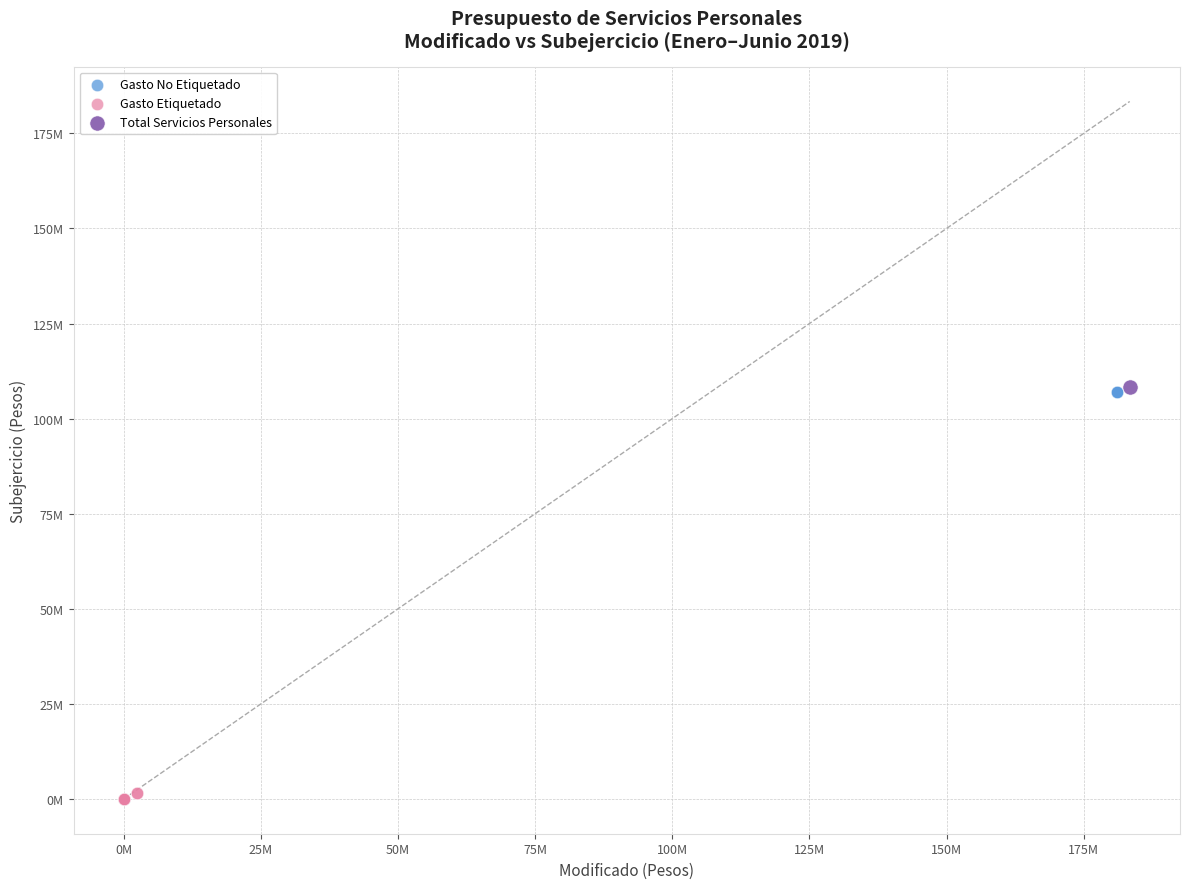

What are all the series names shown in the legend?

Gasto No Etiquetado, Gasto Etiquetado, Total Servicios Personales